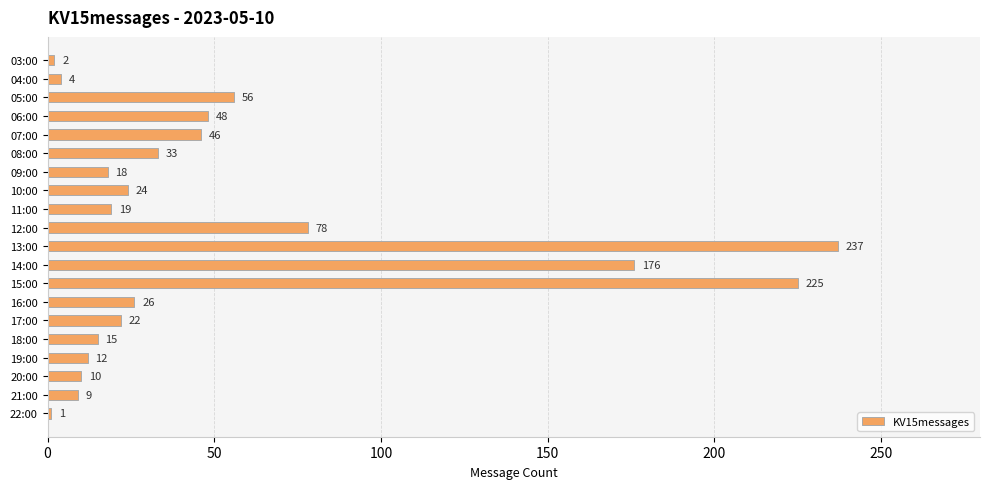

The chart shows a value of 32 at 05:00. True or false?

False